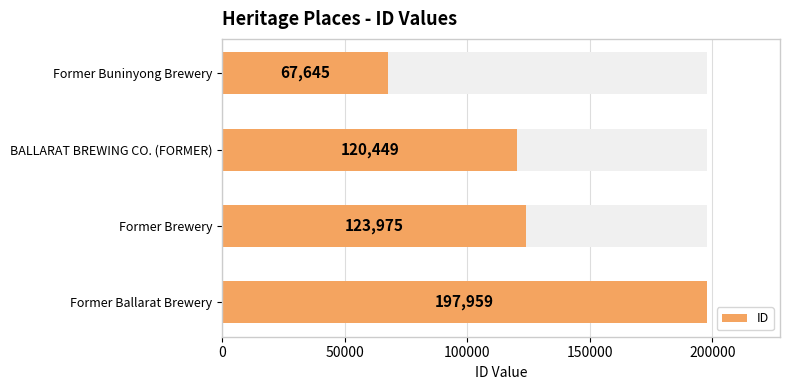

How many distinct data groups are displayed?

1